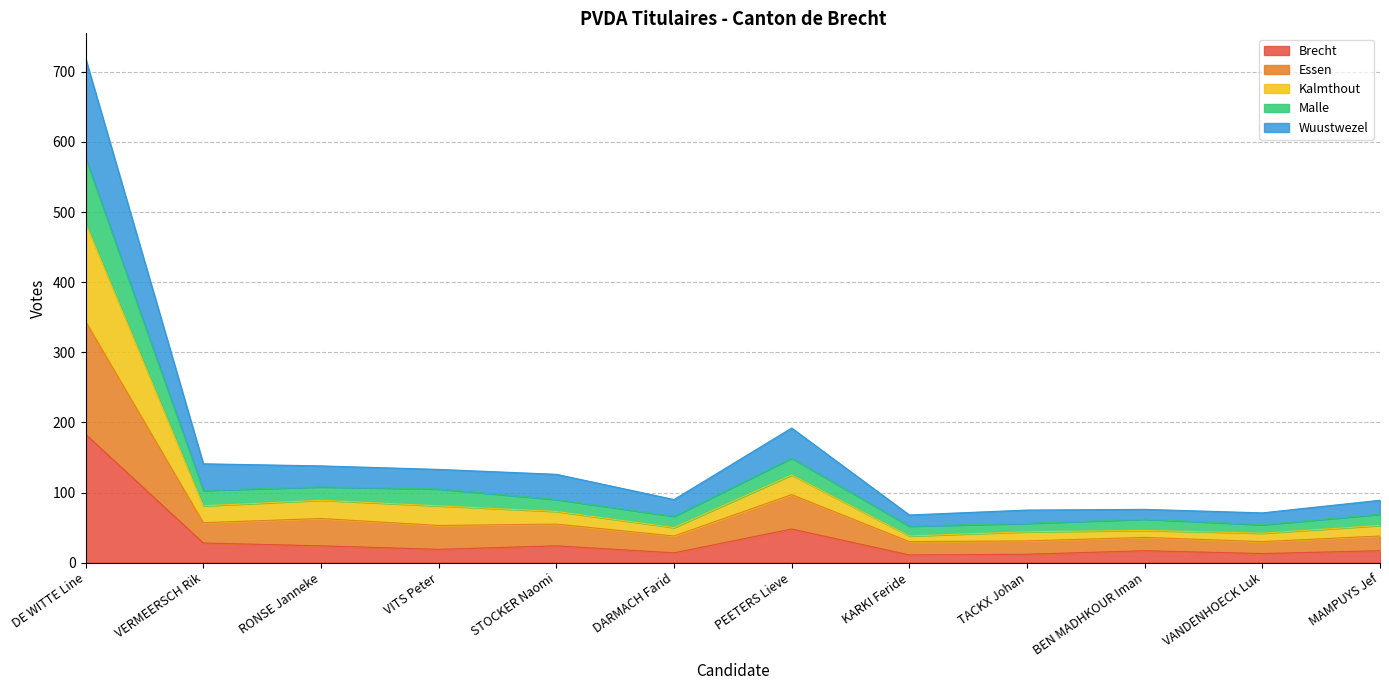

In Malle, how many points are lower than both neighbors (excluding endpoints)?

3